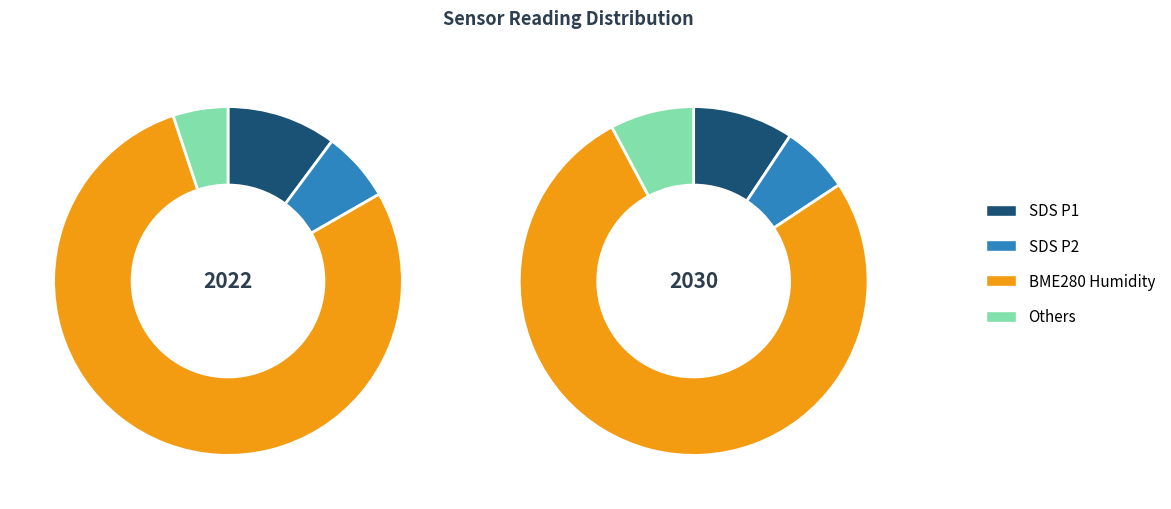

What is the ratio of the value at BME280_humidity to the value at SDS_P1?

7.7